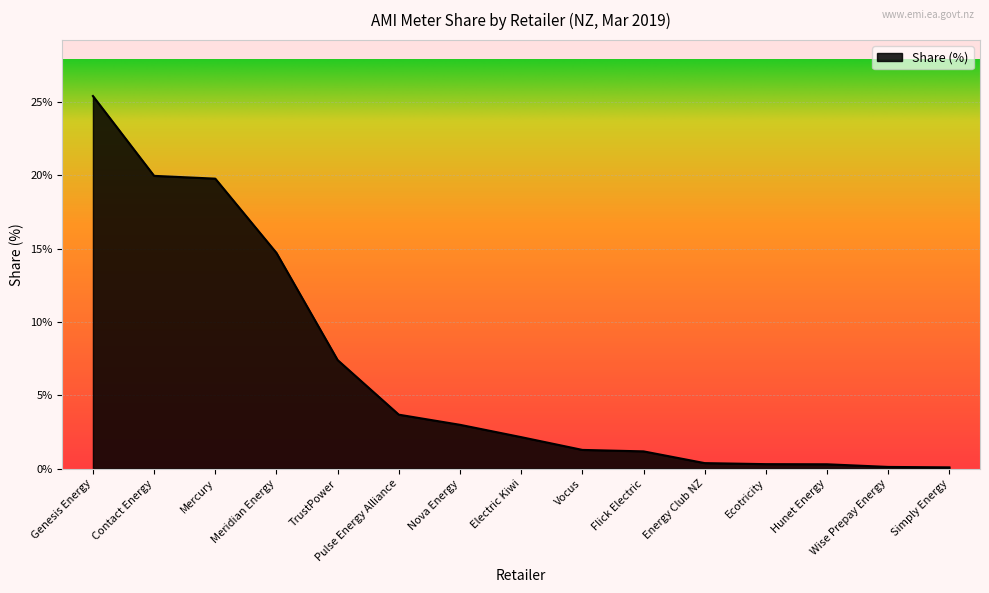

How many series are shown in this chart?

1